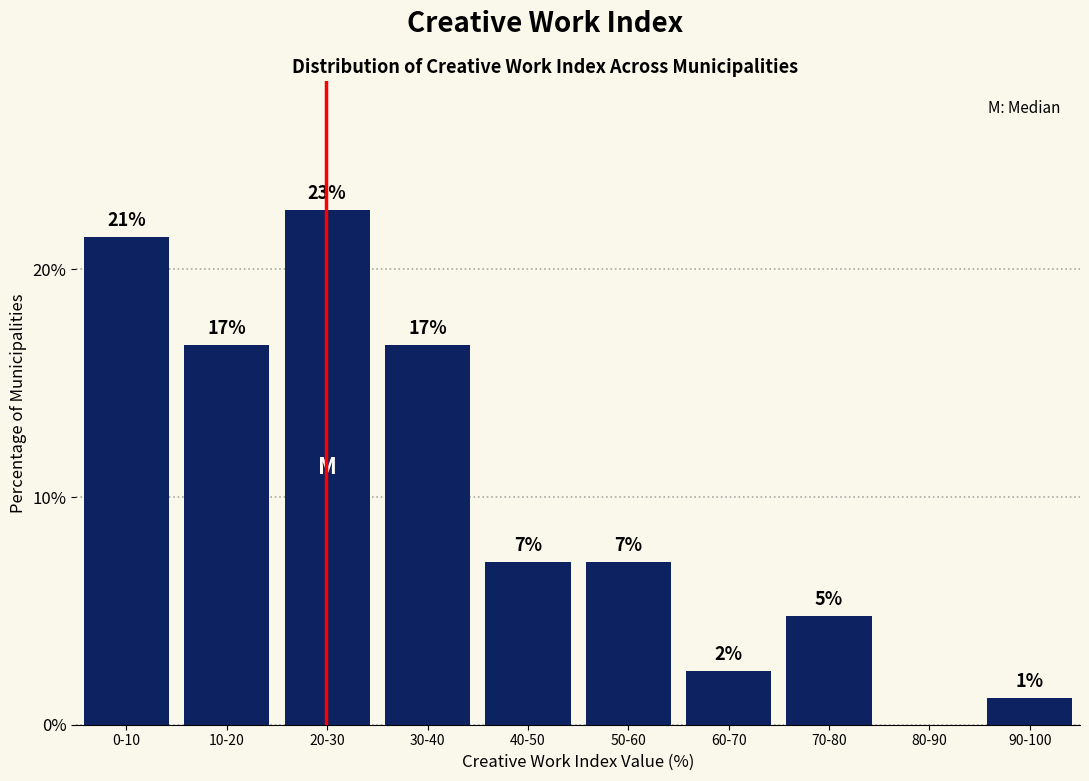

Are the bars horizontal?

No